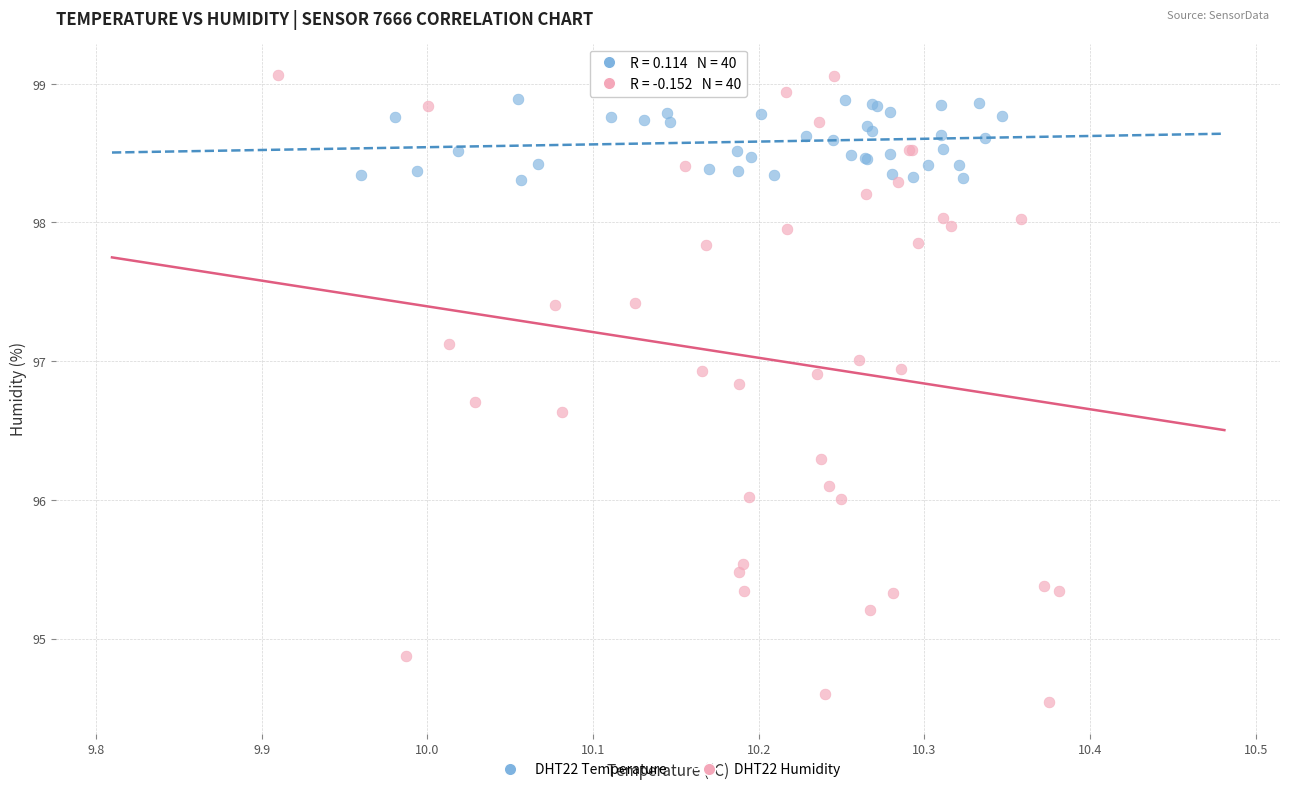

Which series contains the highest Y value?

DHT22 Humidity